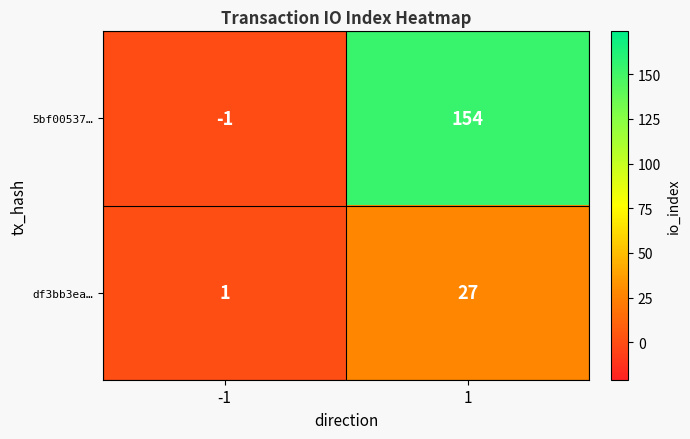

What is the sum of the df3bb3ea… values at -1 and 1?

28